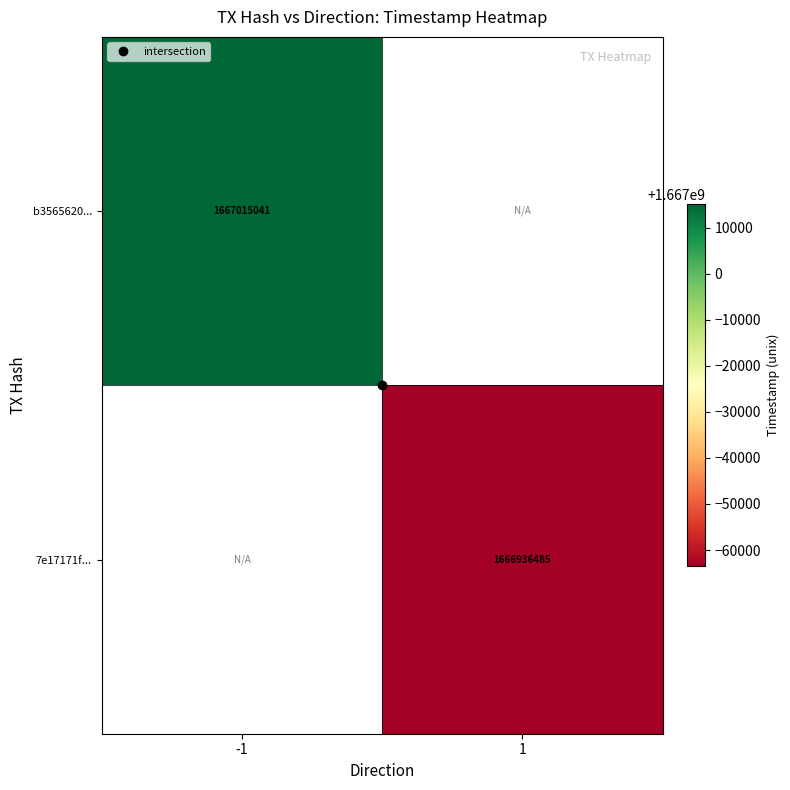

Which series has the largest range (max minus min)?

b3565620...